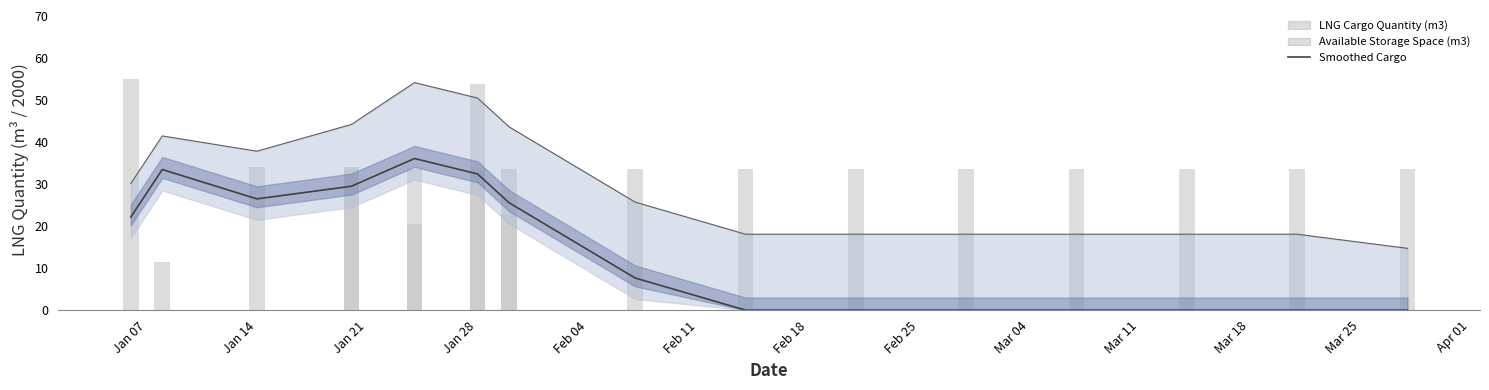

At which label is Smoothed Cargo closest to 18?

Jan 07